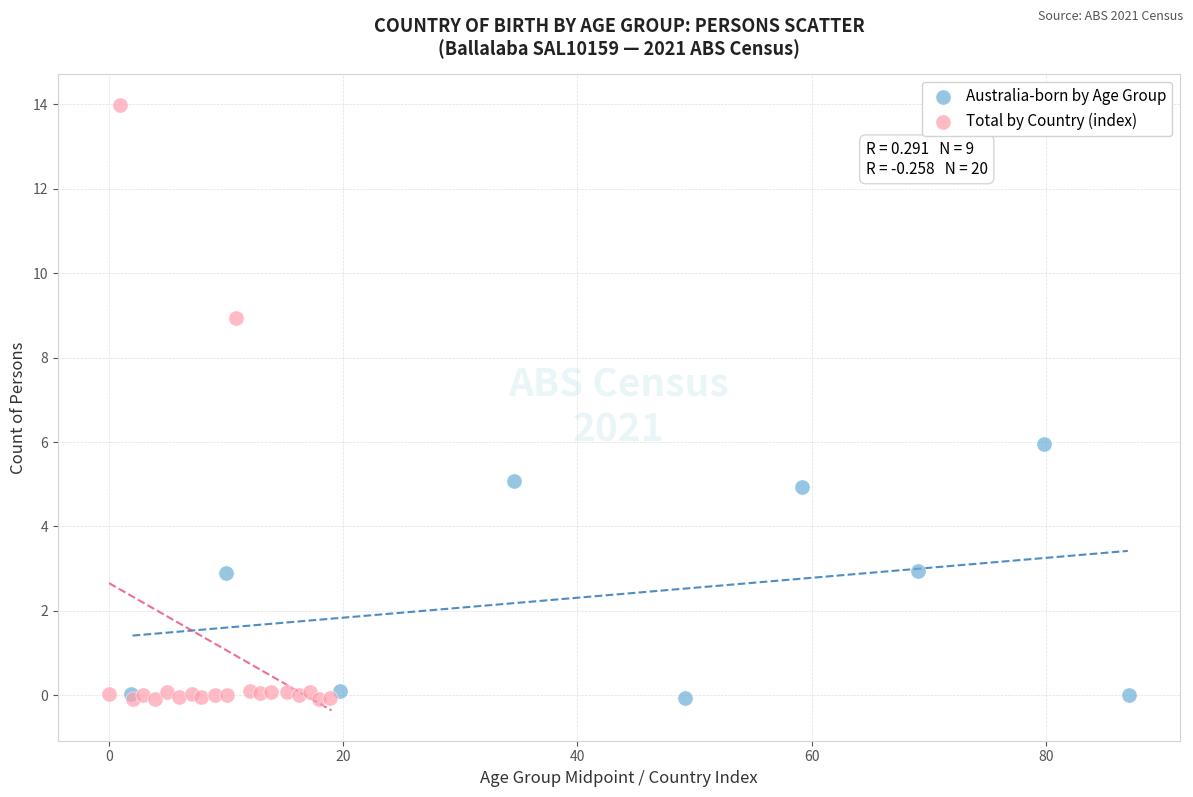

Which series contains the highest Y value?

Total by Country (index)